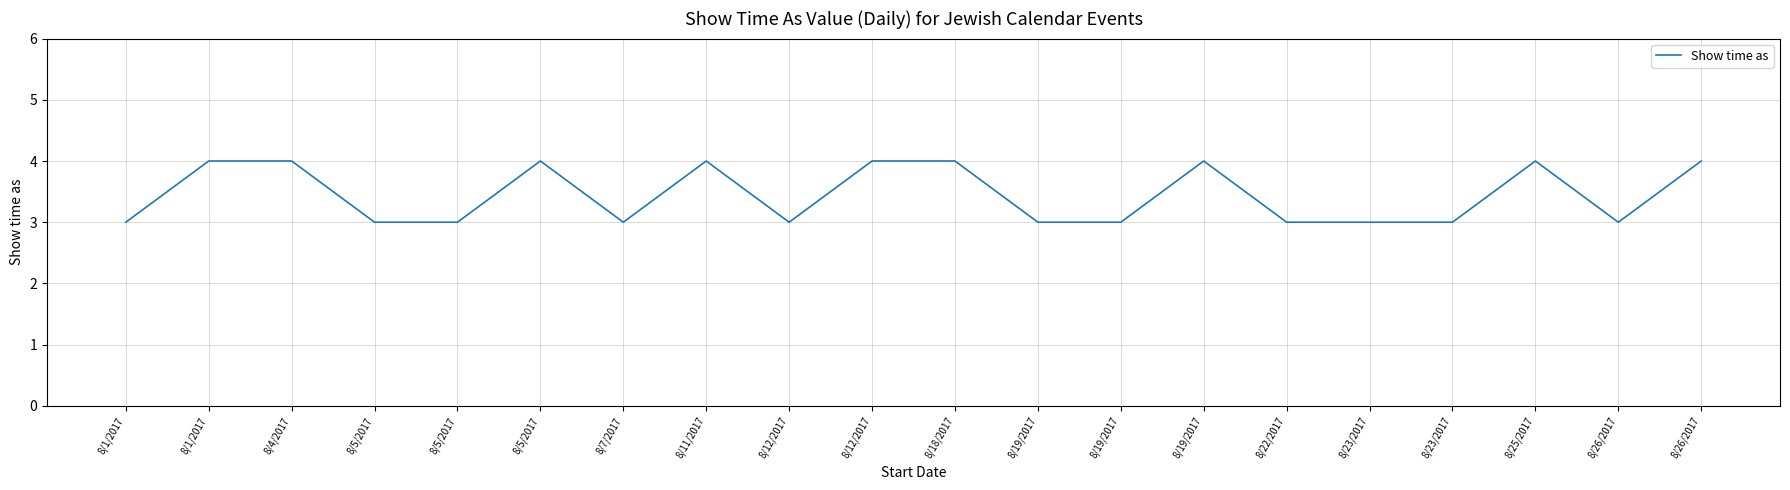

Does the chart have visible grid lines?

Yes